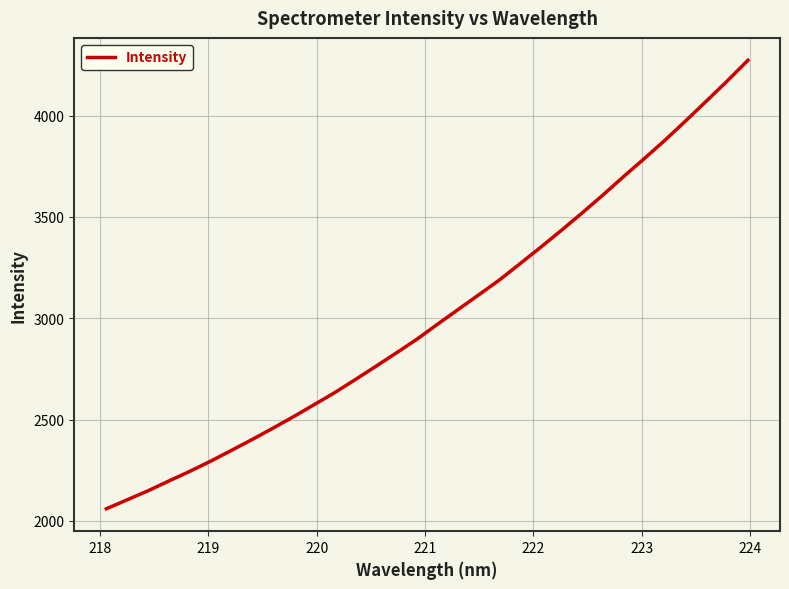

What is the smallest value displayed?

2059.9